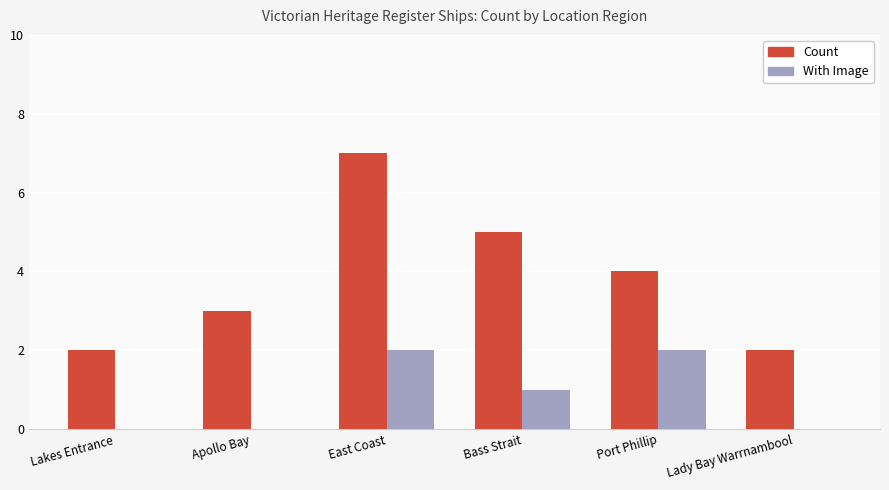

Reading right to left, transcribe all the data shown in this chart.

Count: 2	4	5	7	3	2
With Image: 0	2	1	2	0	0